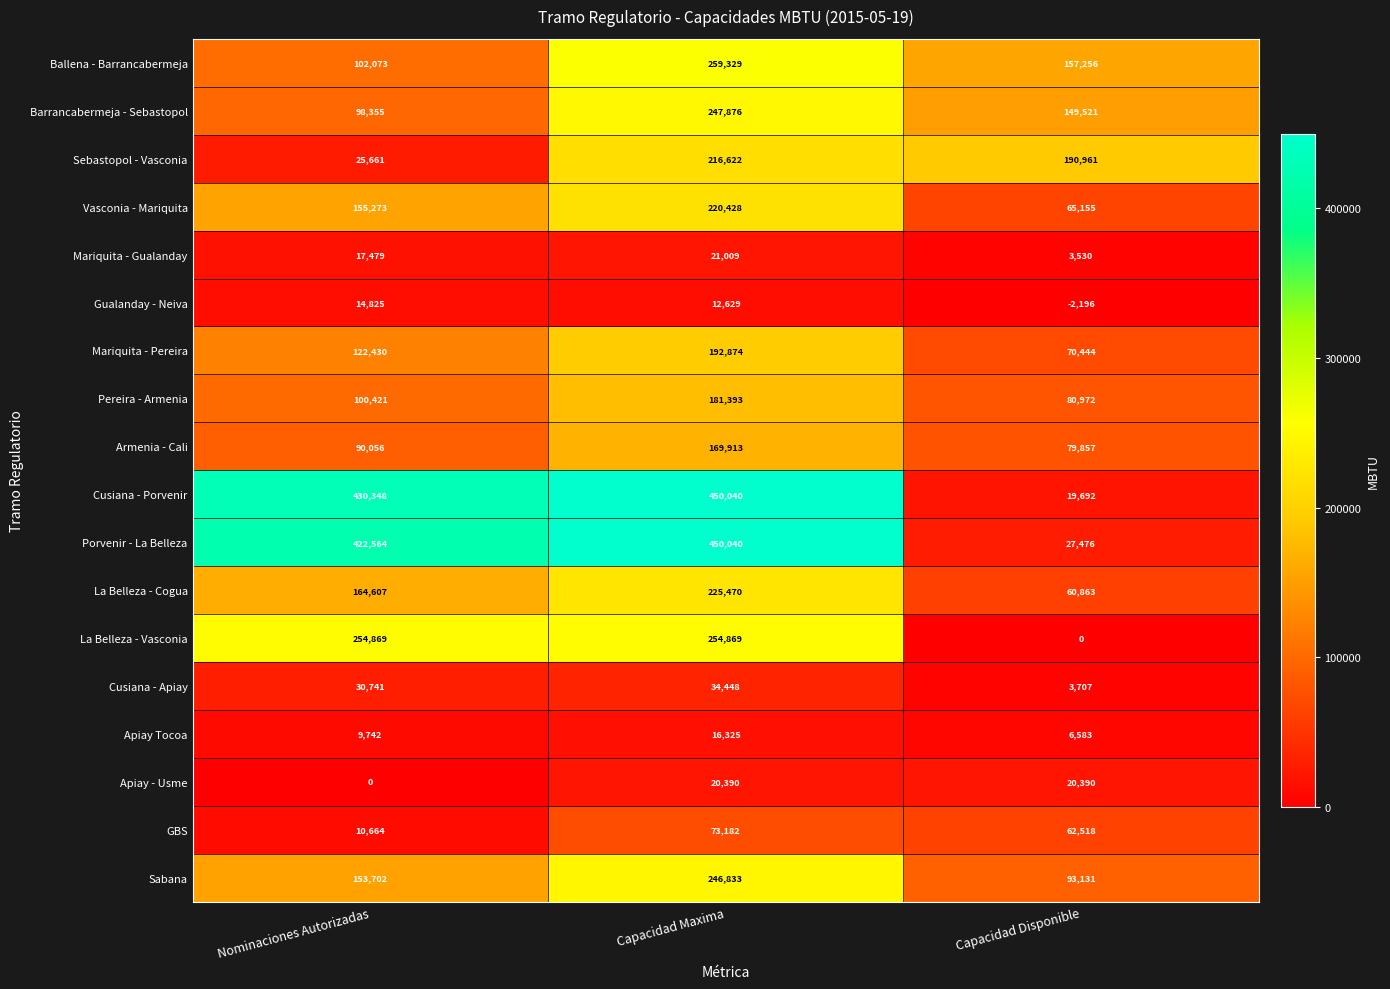

What is the total value across all series at Nominaciones Autorizadas?

2203810